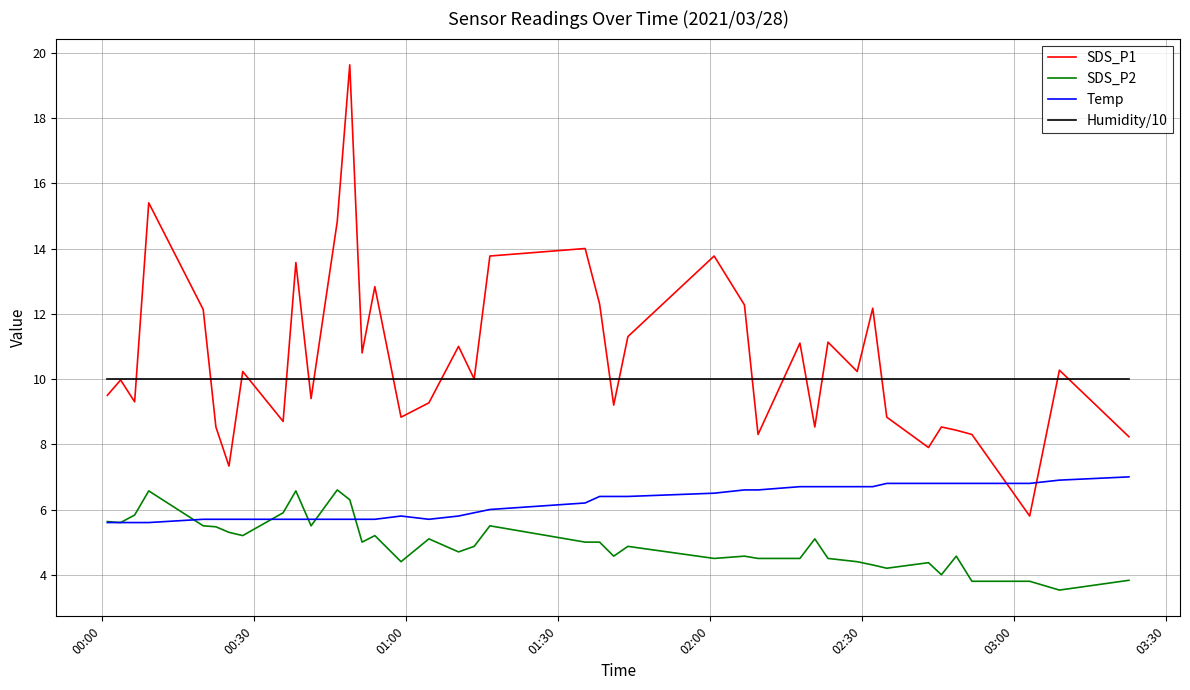

At how many categories does at least one series exceed 12?

12